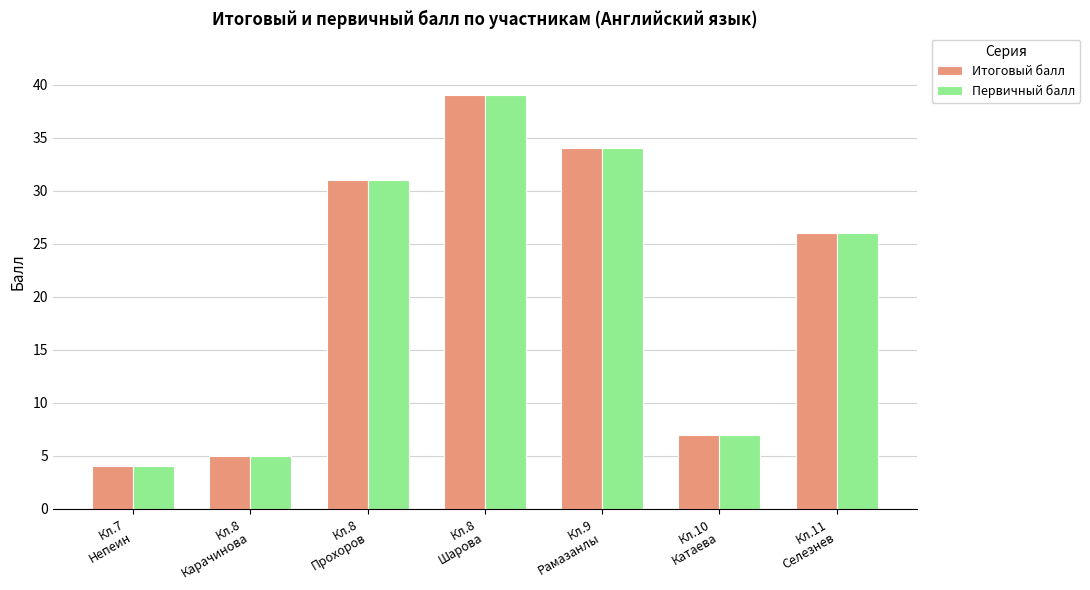

At how many categories does at least one series exceed 13?

4